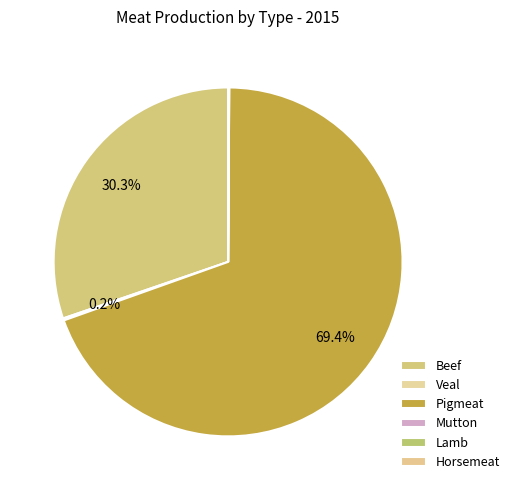

Count the number of slices in the pie.

6